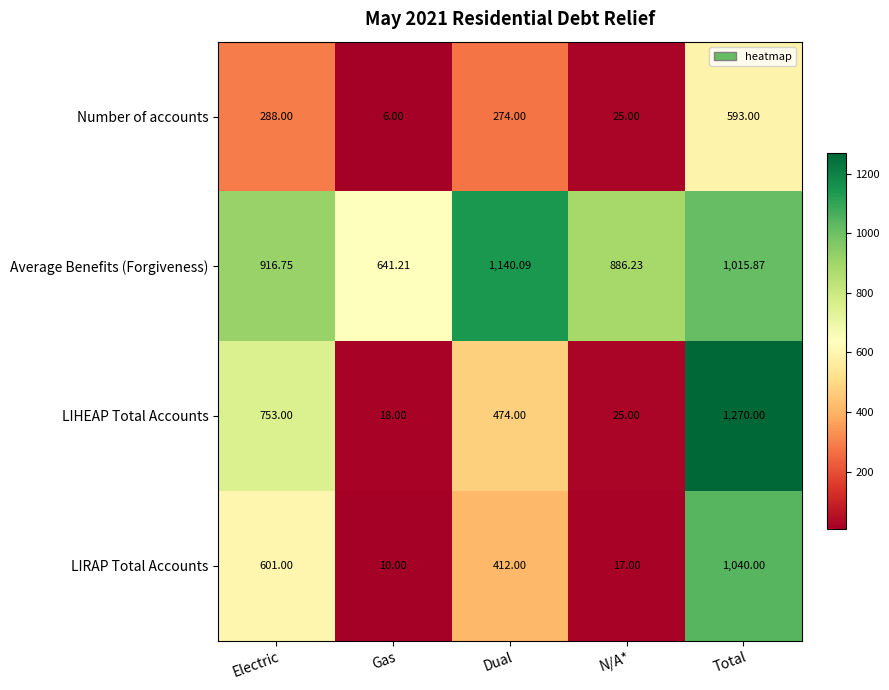

Is the value of Average Benefits (Forgiveness) at Total greater than the value of LIRAP Total Accounts at Gas?

Yes